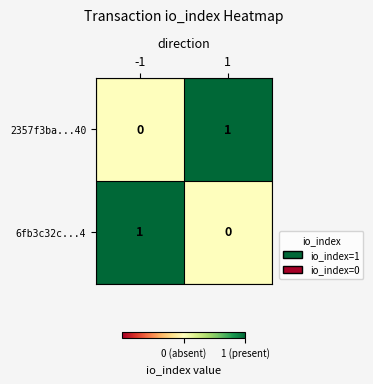

List the labels in order of 2357f3ba...40 value, largest first.

1, -1